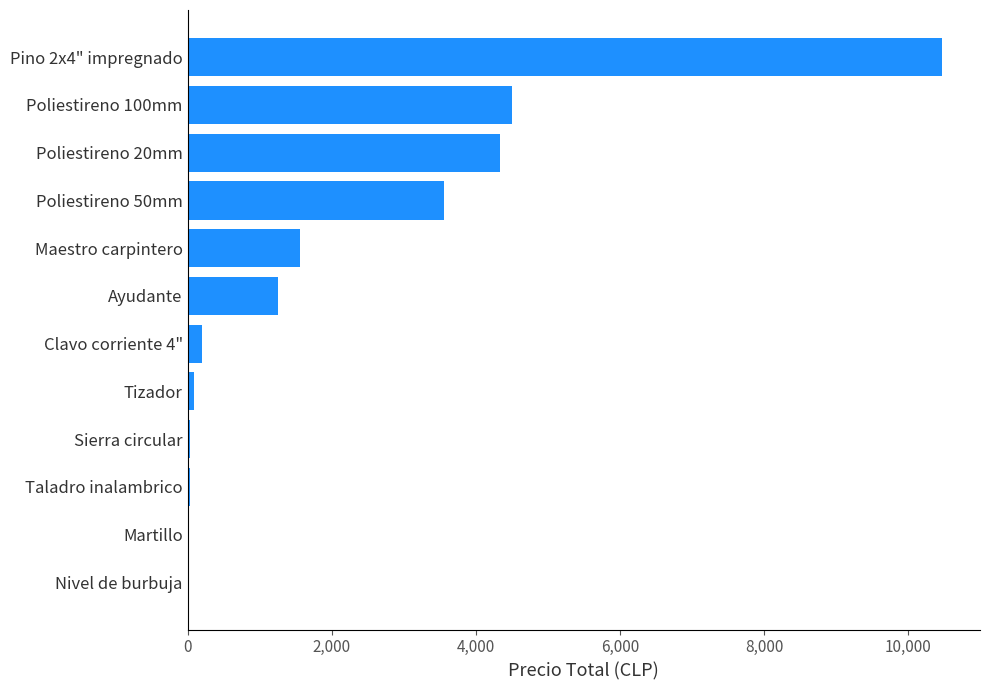

Which category has the highest value across all series?

Pino 2x4" impregnado